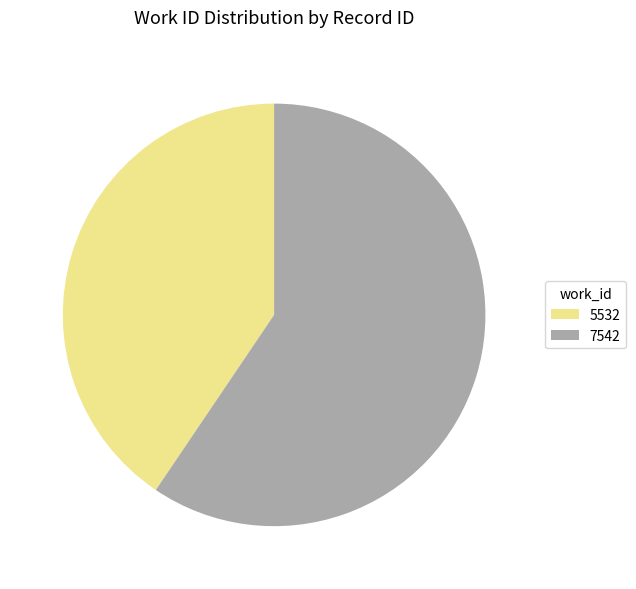

Rank the categories by value from lowest to highest.

5532, 7542